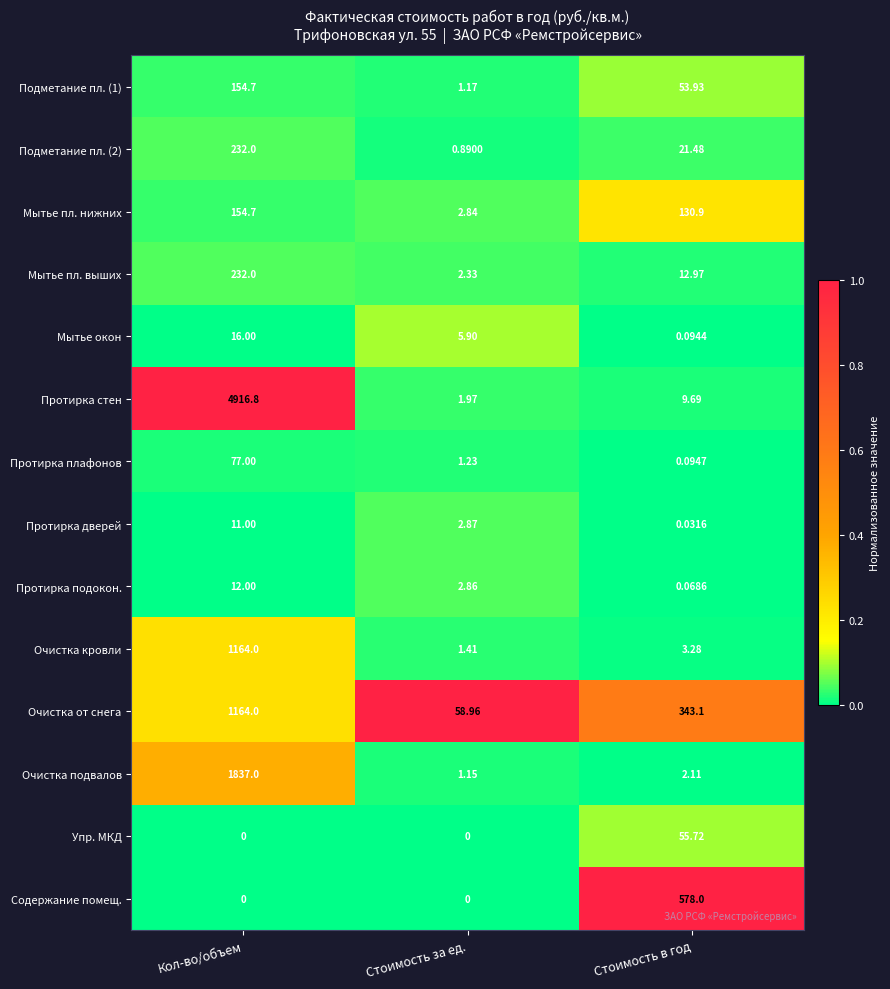

Which series has the largest total across all categories?

Протирка стен